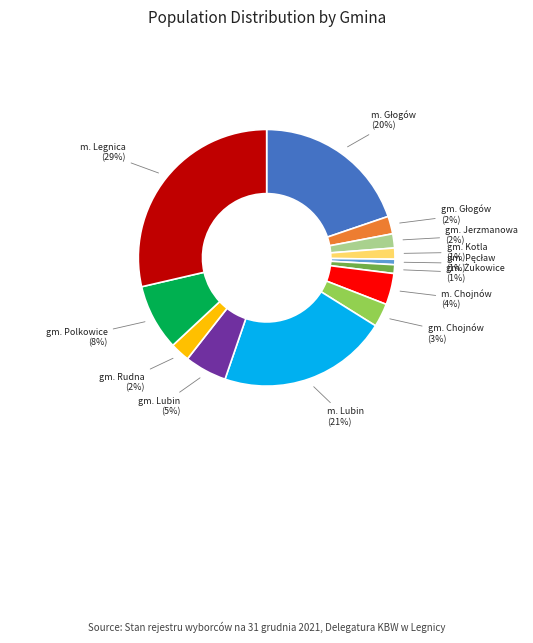

How many slices are in this pie chart?

13